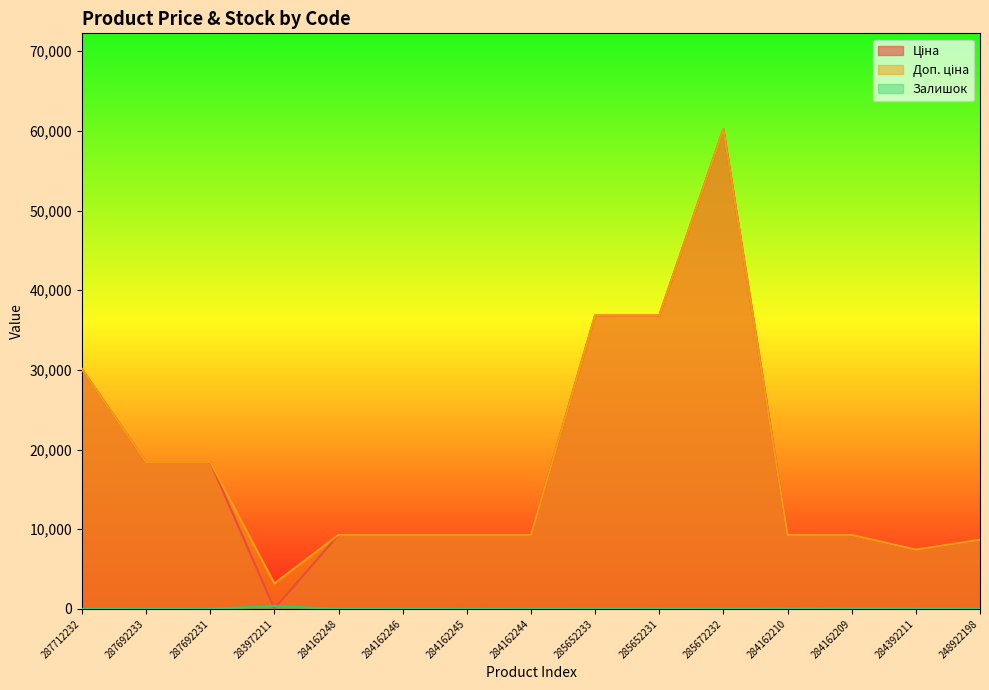

What is the label of the 13th point from the left?

284162209